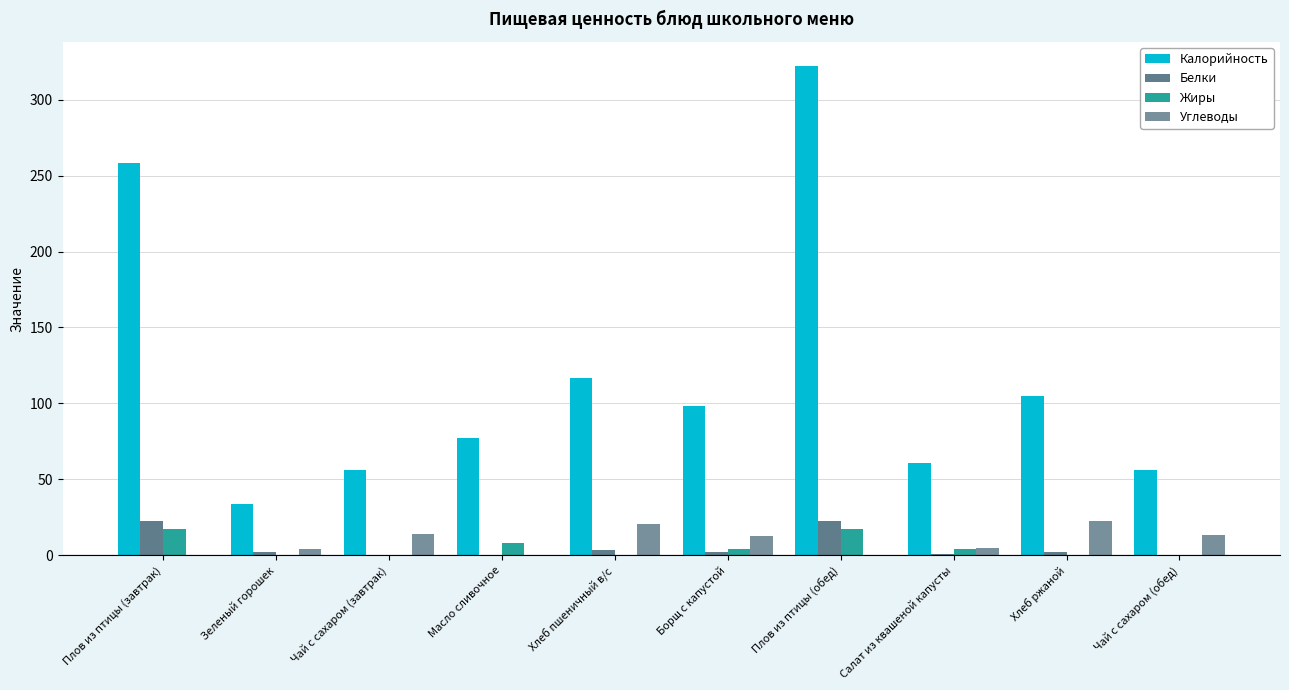

At which category is the sum across all series the highest?

Плов из птицы (обед)